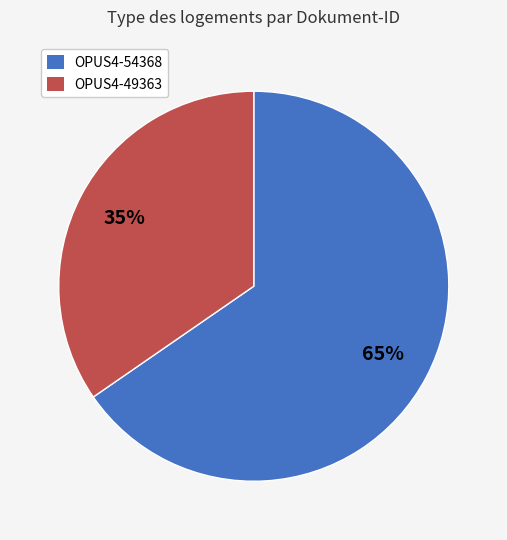

Which category has the biggest portion of the pie?

OPUS4-54368